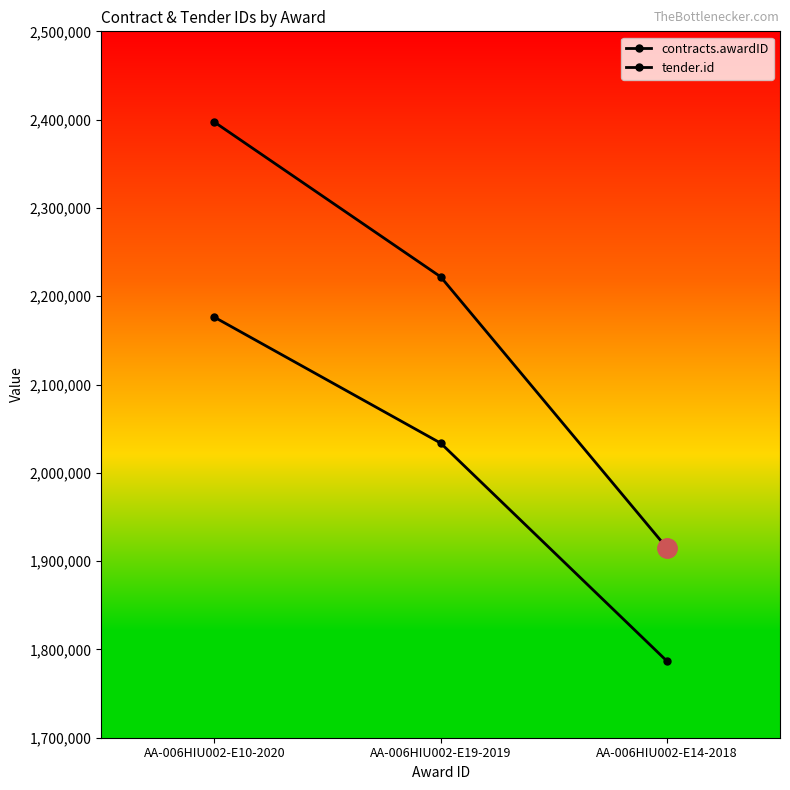

Count the number of categories in the chart.

3